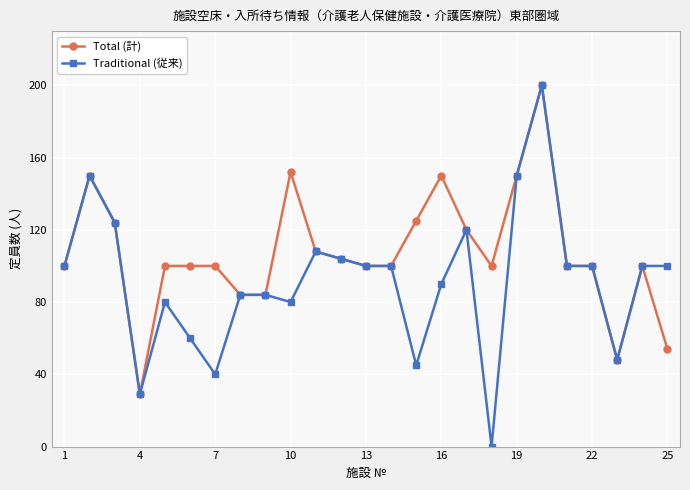

Which series has the widest spread of values?

Traditional (従来)